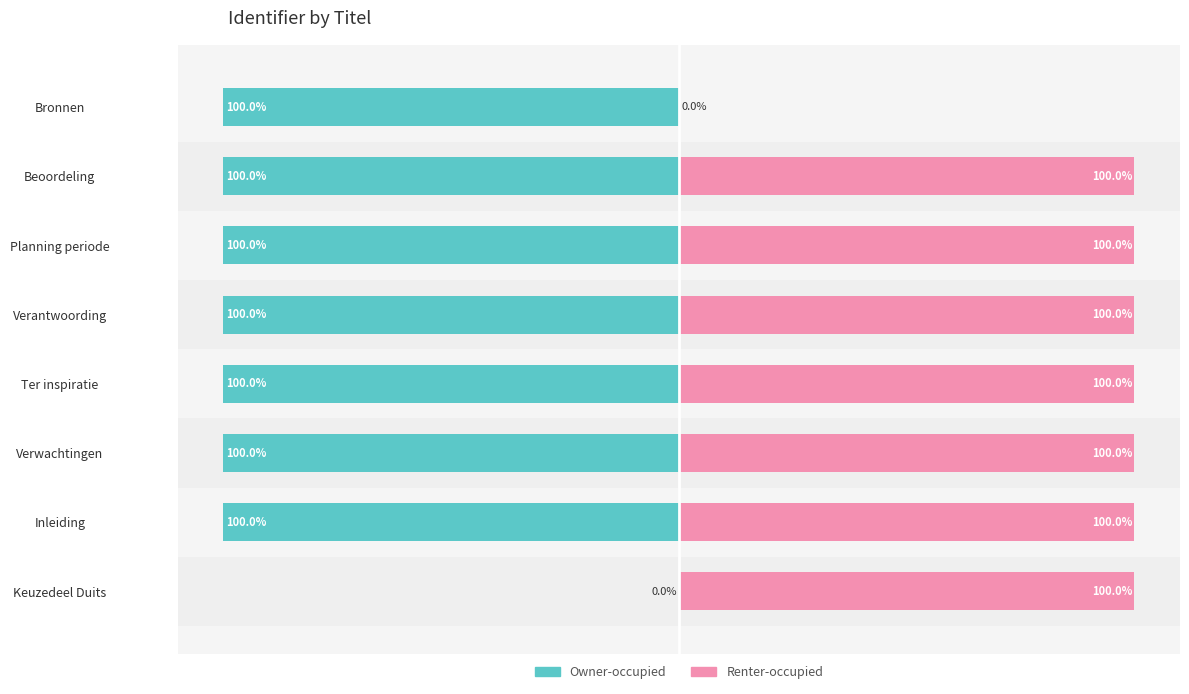

What is the spread (max minus min) of values at 0?

100.0